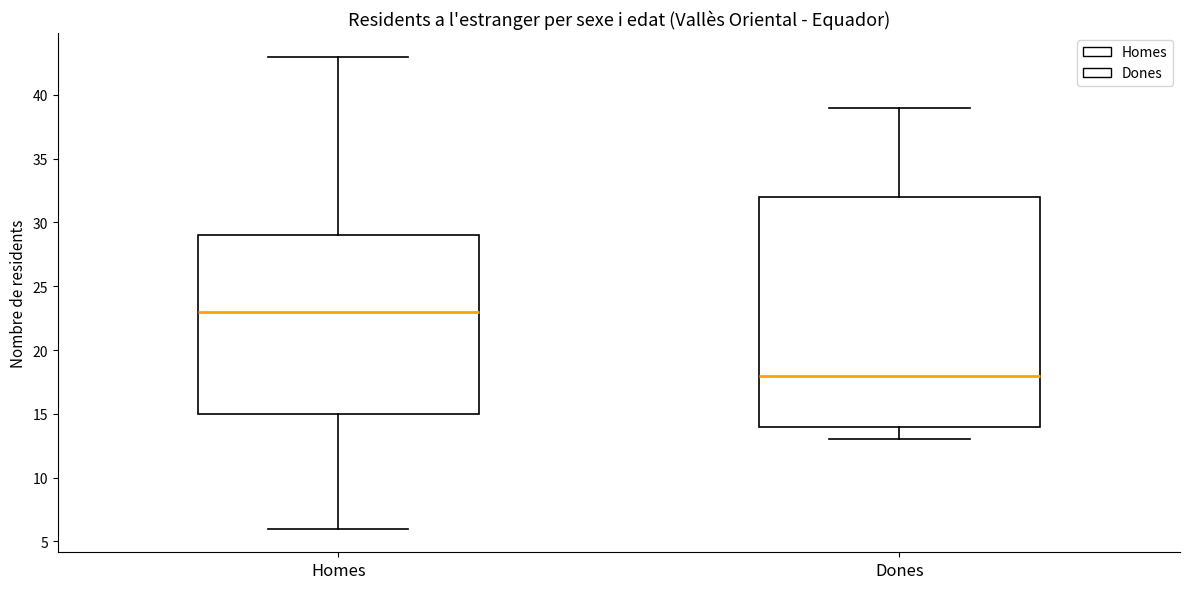

Which box is the tallest, from its lower edge to its upper edge?

Dones